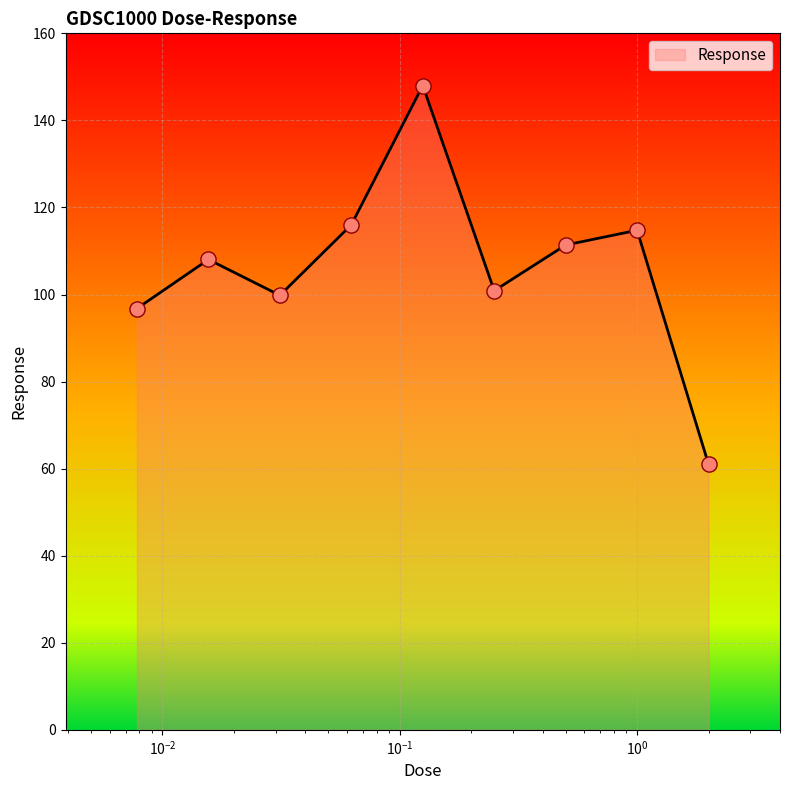

What is the smallest value displayed?

61.0